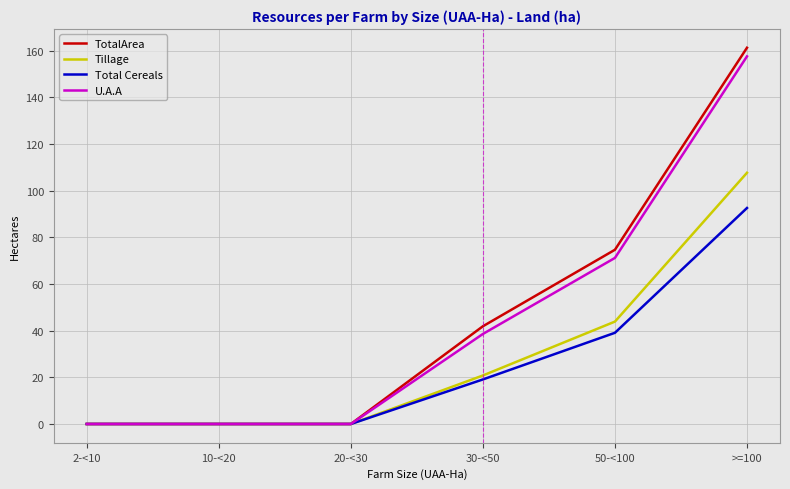

What is the greatest value displayed?

161.3